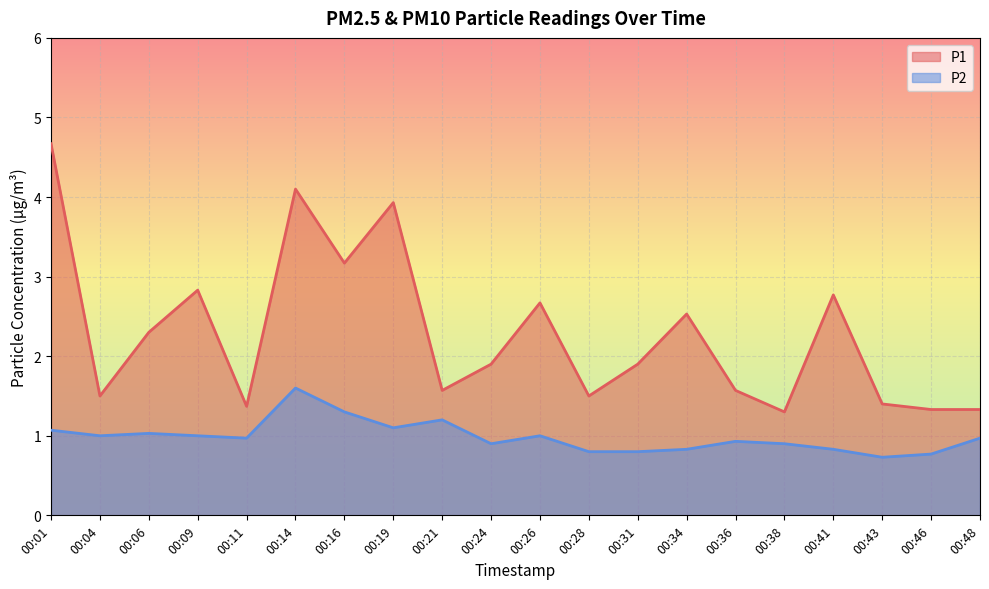

True or false: P2 has a value of 1.4 at 00:01.

False